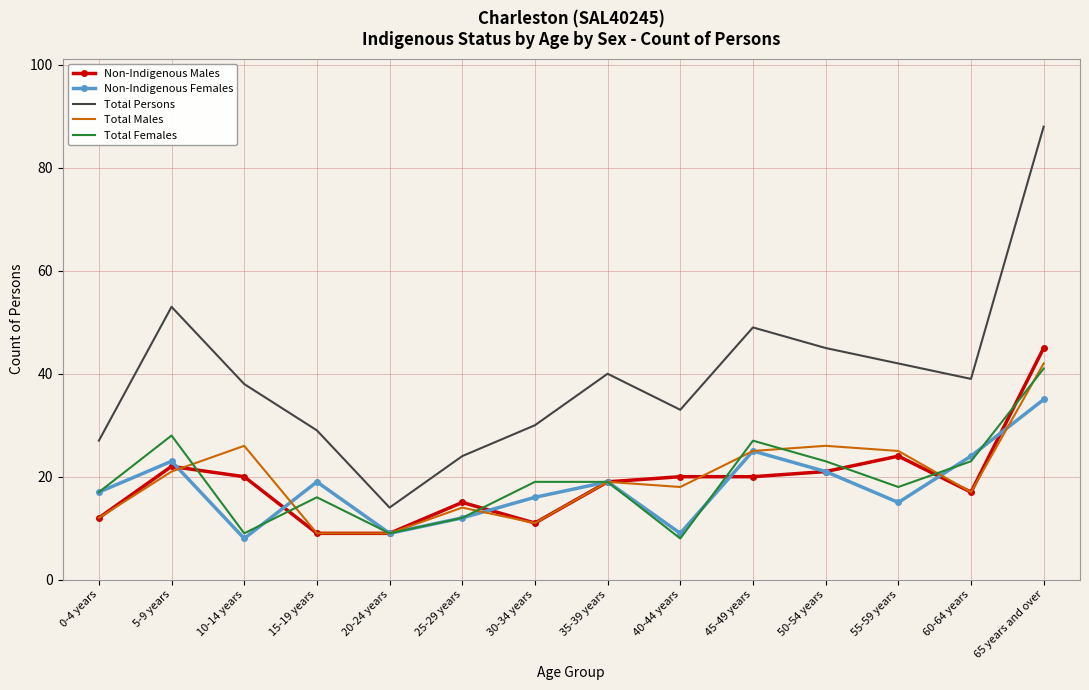

The value of Non-Indigenous Males at 25-29 years is 15. True or false?

True